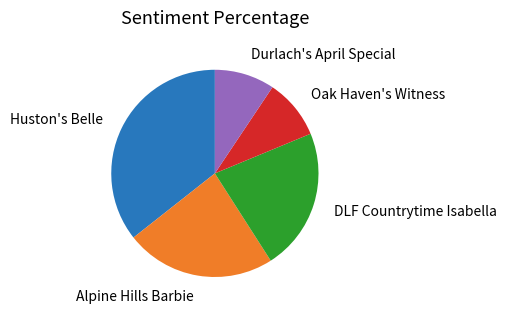

Does DLF Countrytime Isabella represent more than half of the total?

No